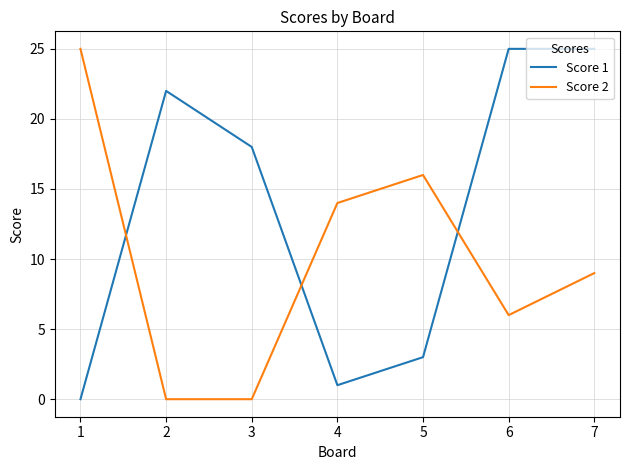

Rank the series at 2 from highest to lowest value.

Score 1, Score 2